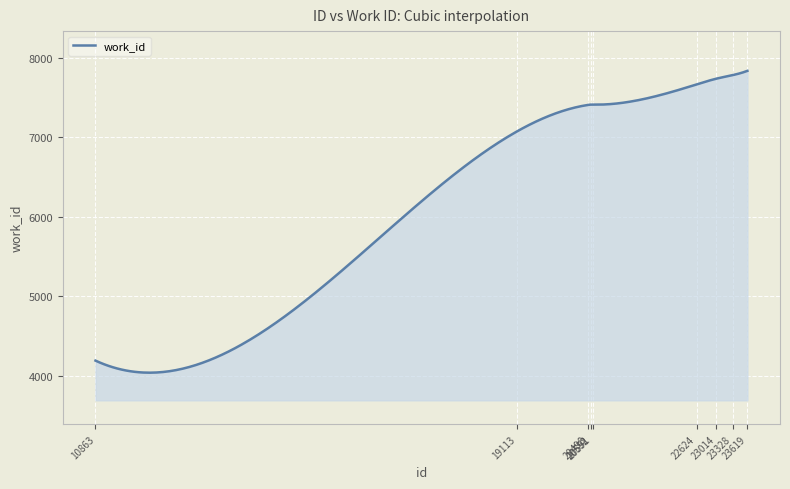

Does the chart have visible grid lines?

Yes